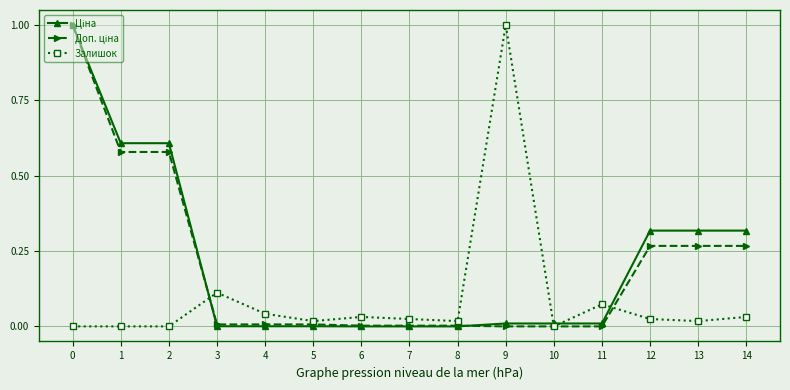

The value of Залишок at 14 is 0.0. True or false?

True